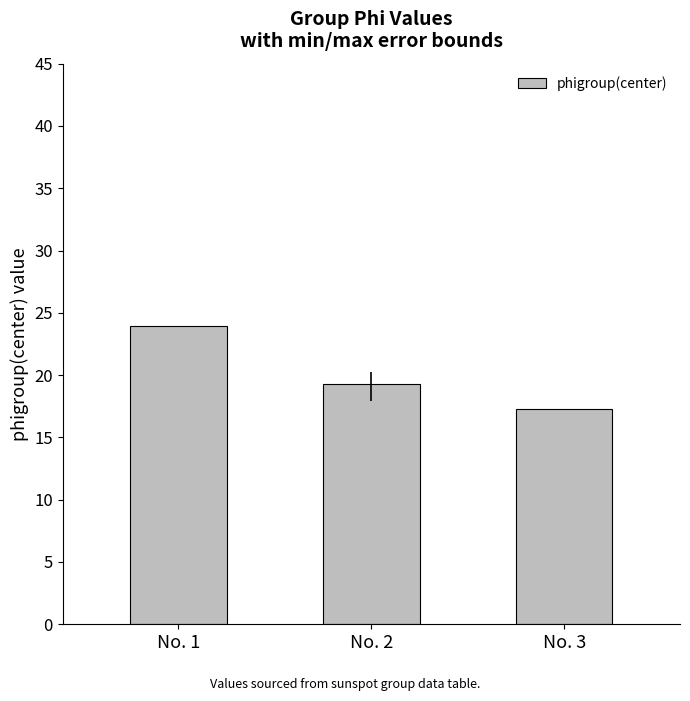

What is the maximum value shown in the chart?

24.0